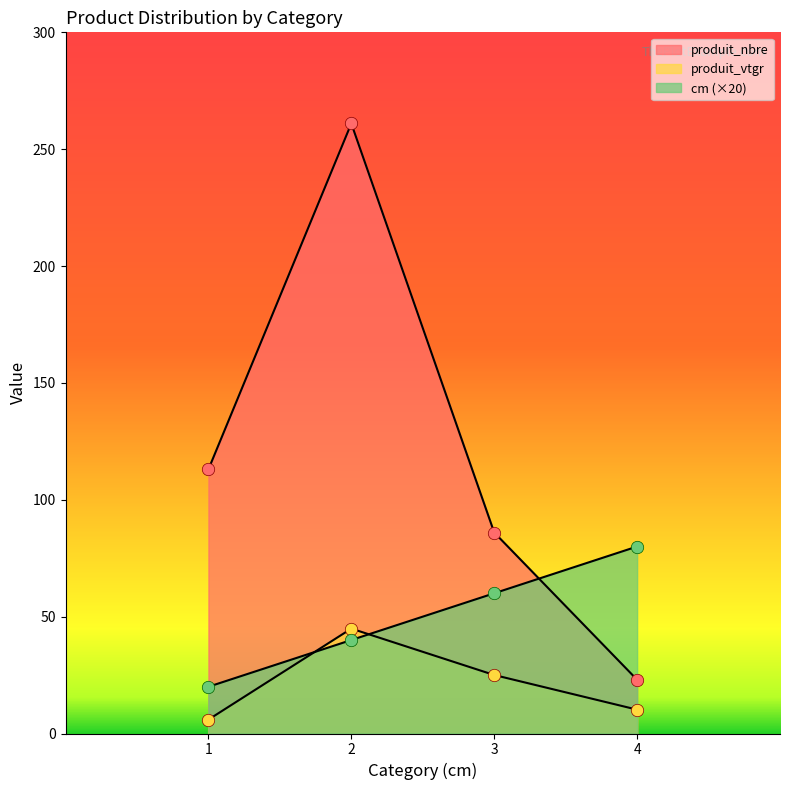

At which category is the sum across all series the highest?

2